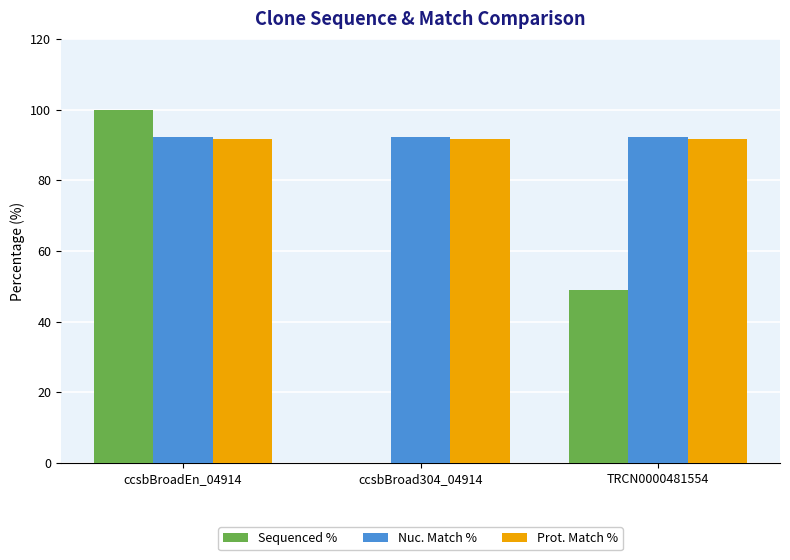

At which label is Sequenced % closest to 50?

TRCN0000481554